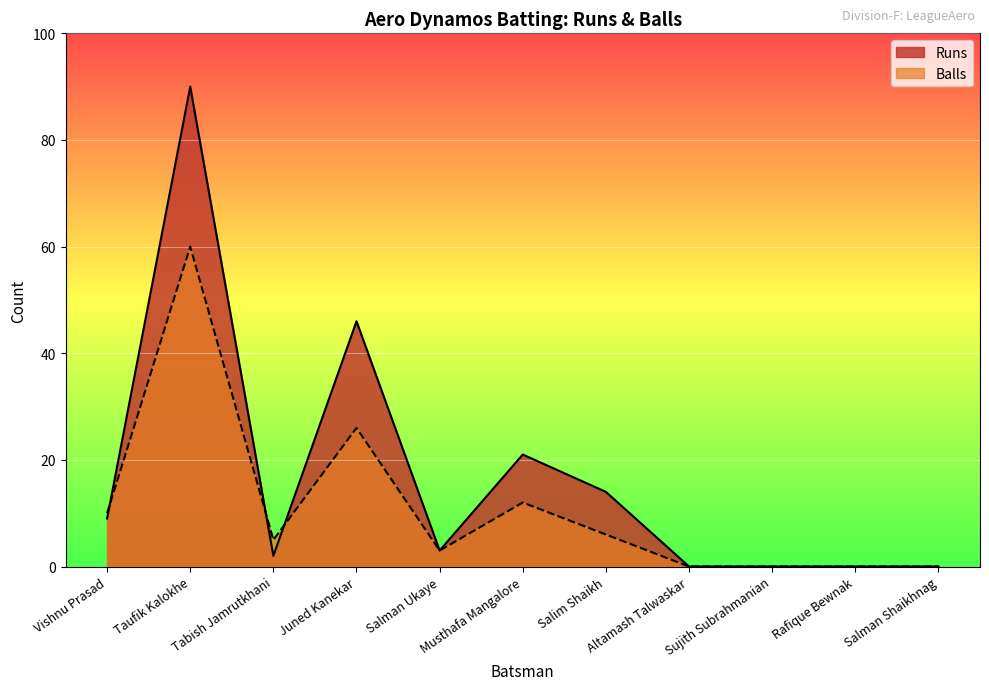

Which category has the lowest value in the Runs series?

Altamash Talwaskar